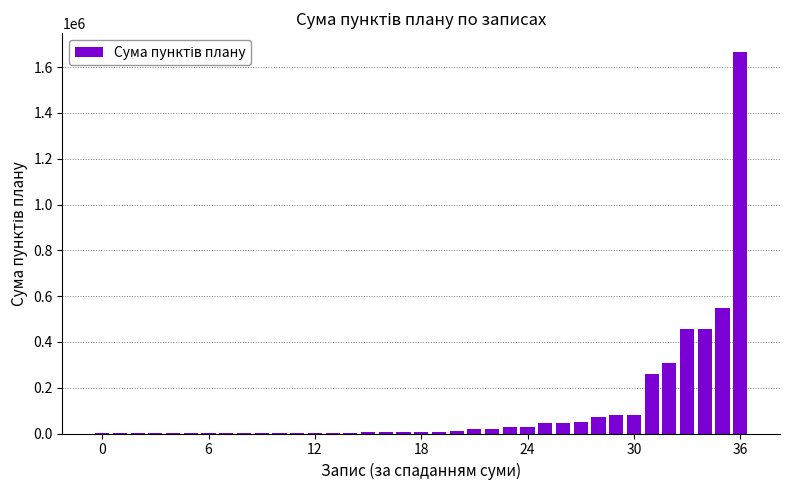

What is the sum of all values?

4233052.6